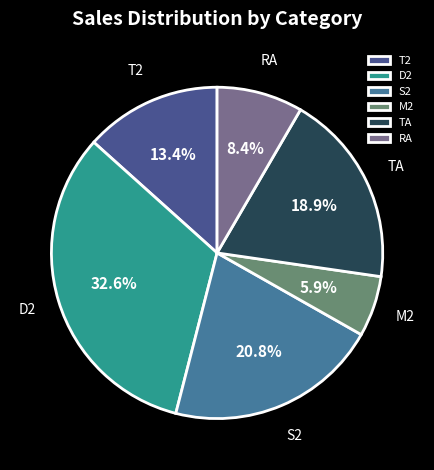

What is the ratio of the value at M2 to the value at RA?

0.7